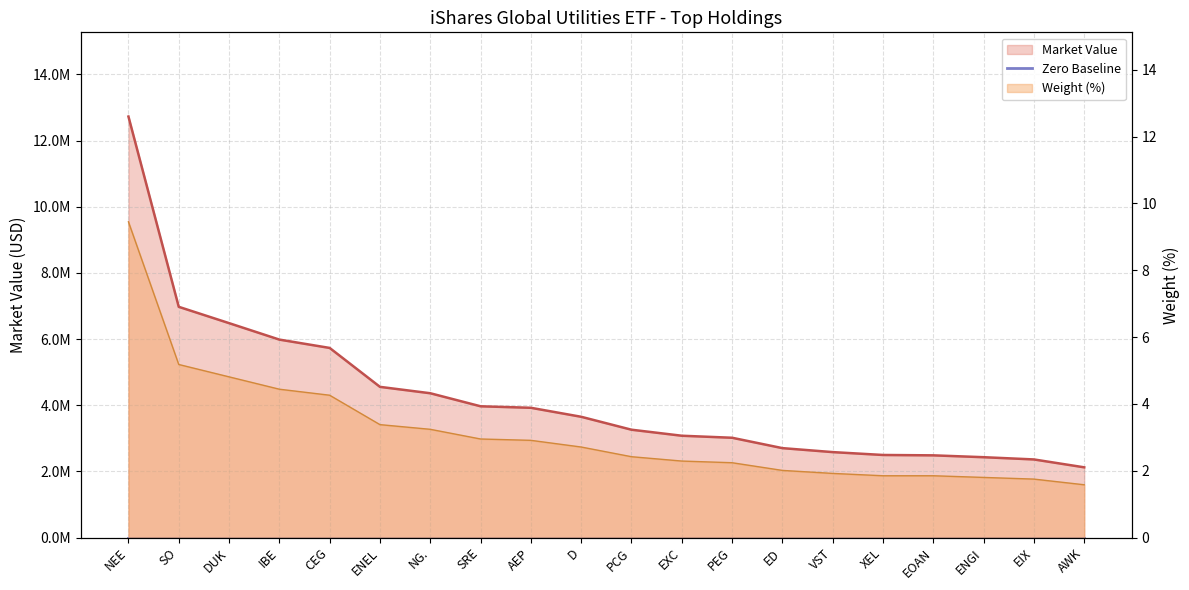

True or false: Weight (%) and Market Value intersect in this chart.

False